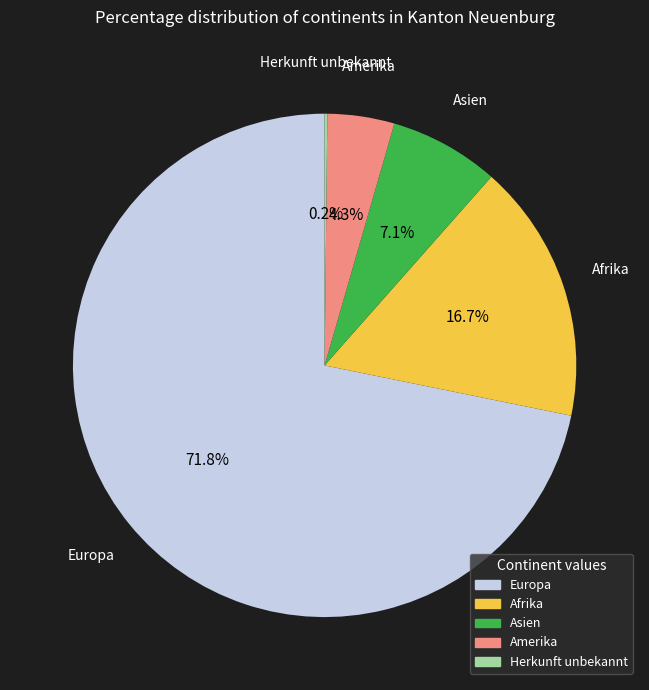

Which category accounts for the majority?

Europa